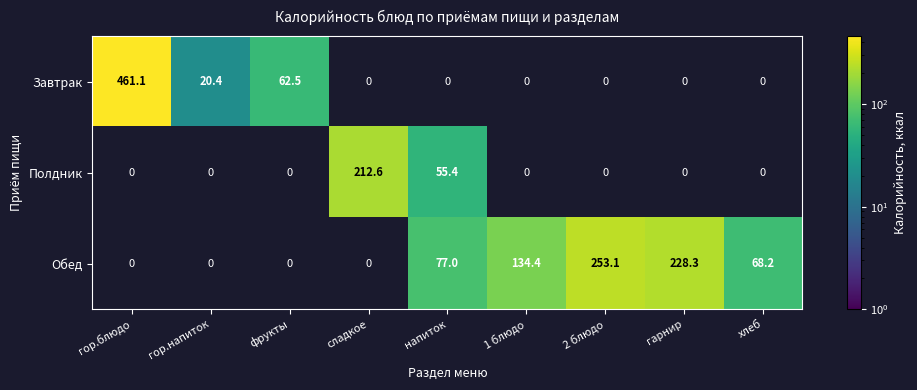

Which label corresponds to the smallest value in the chart?

гор.напиток